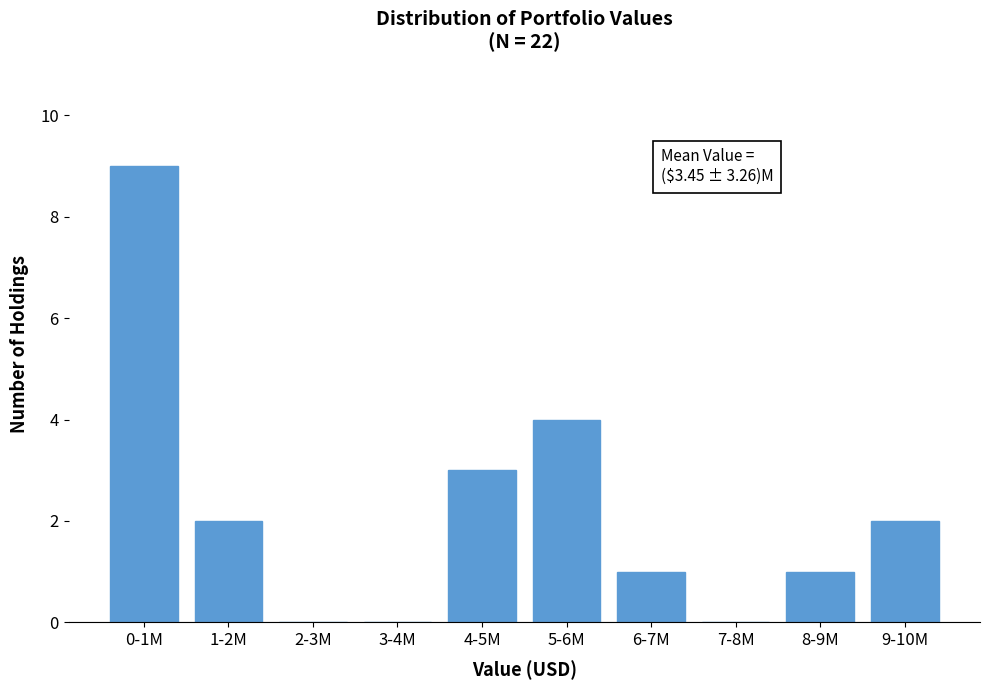

Reading left to right, list all the values displayed in this chart.

0-1M=9	1-2M=2	2-3M=0	3-4M=0	4-5M=3	5-6M=4	6-7M=1	7-8M=0	8-9M=1	9-10M=2